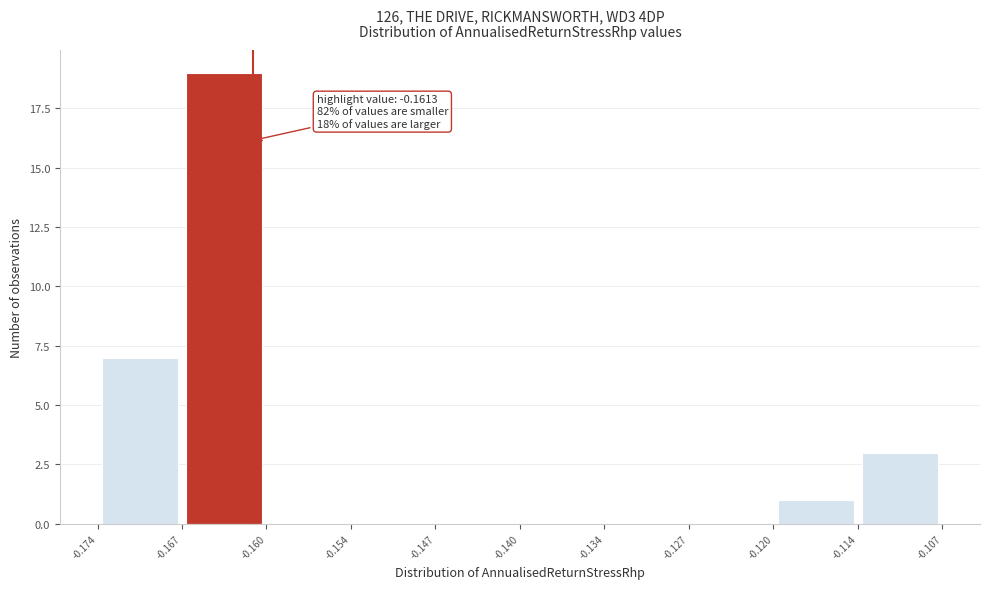

Which range on the x-axis has the tallest bar?

-0.167 to -0.160